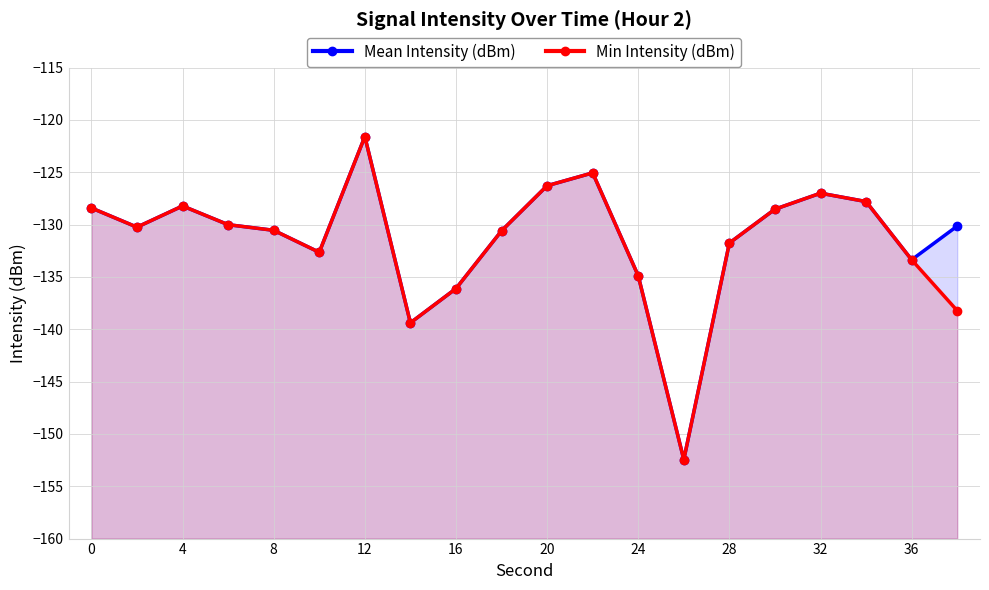

In Mean Intensity (dBm), how many points are lower than both neighbors (excluding endpoints)?

5